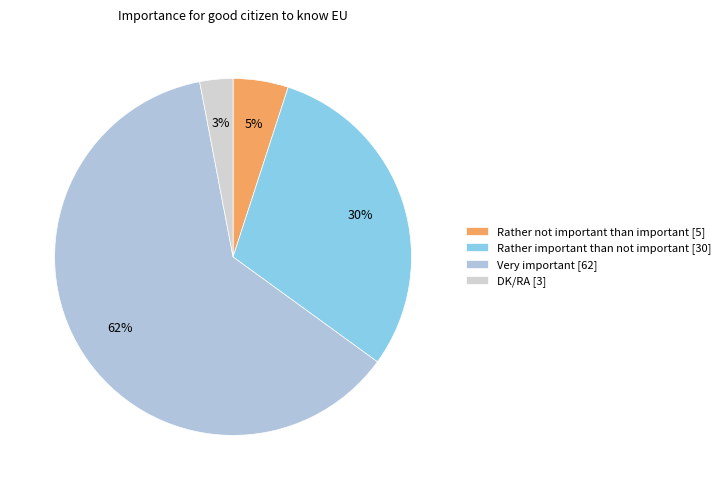

Which slice is the smallest?

DK/RA [3]